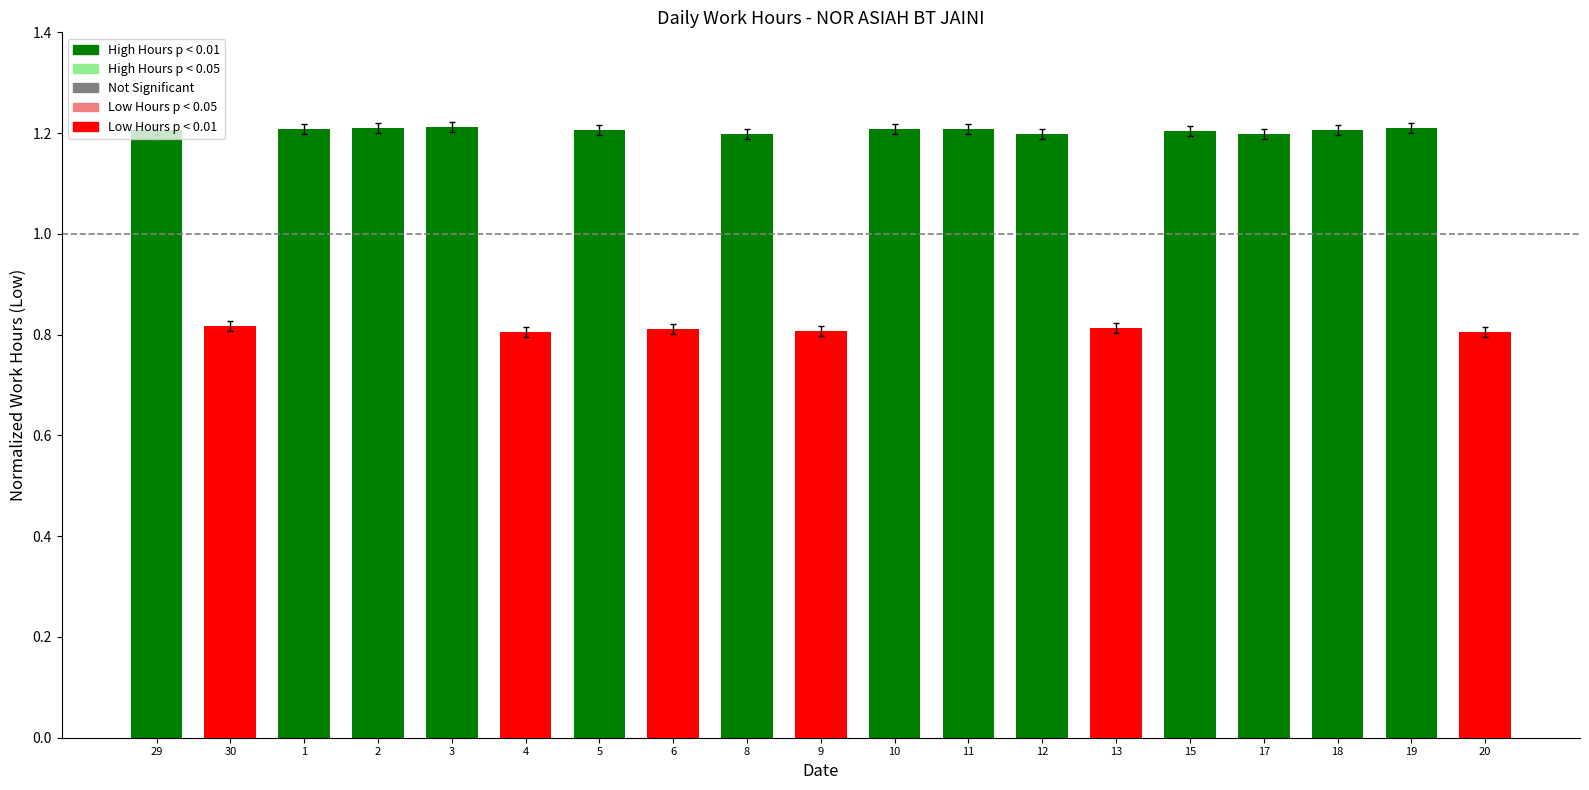

Is it true that the value at 29 is 1.7?

False